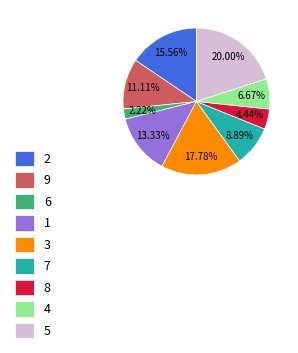

To the nearest percent, what is the combined percentage of 5 and 2?

36%